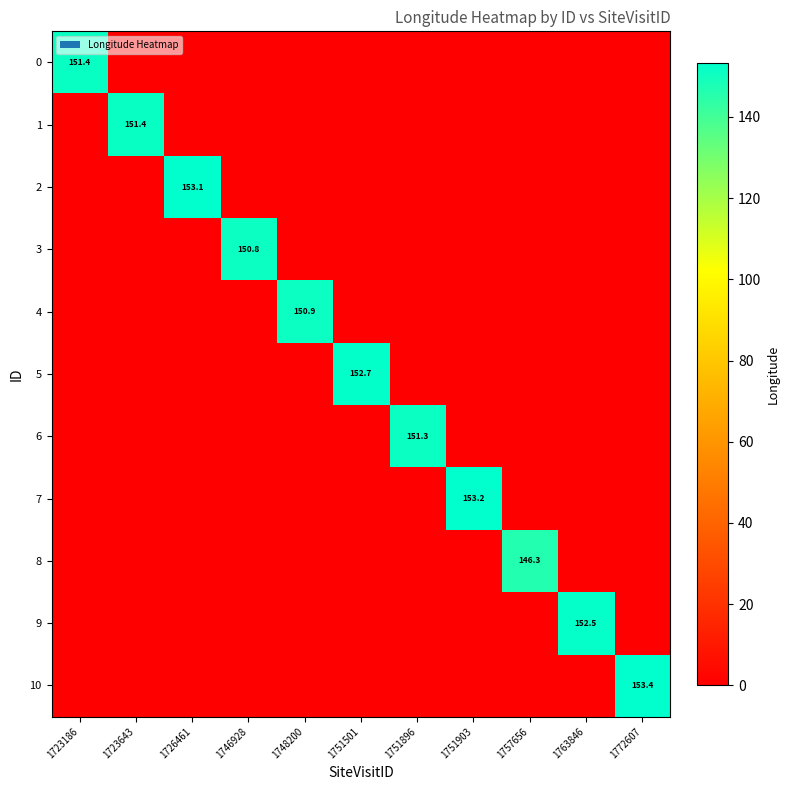

What is the maximum value shown in the chart?

153.4